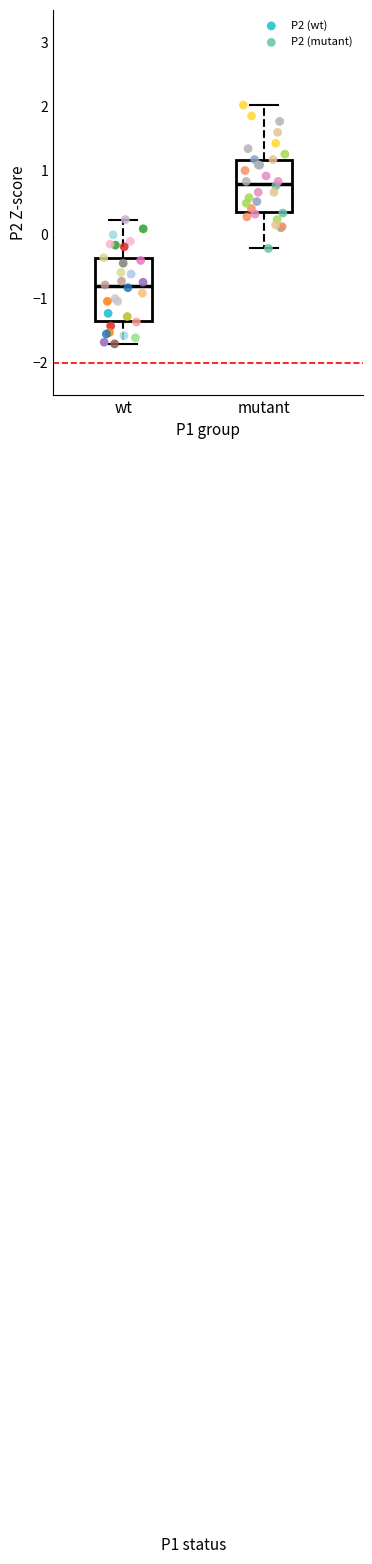

Which series contains the lowest Y value?

P2 (wt)